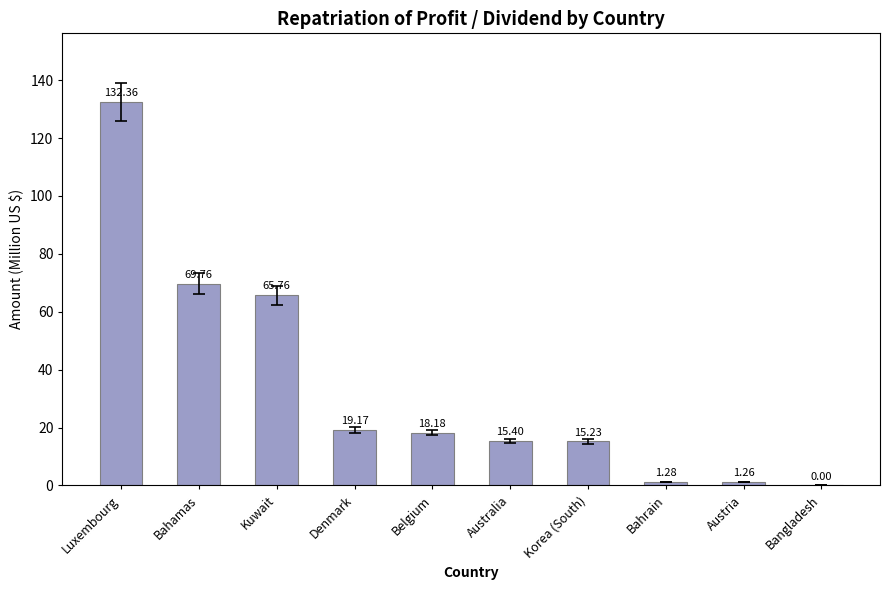

Where does the data first go above 18?

Luxembourg